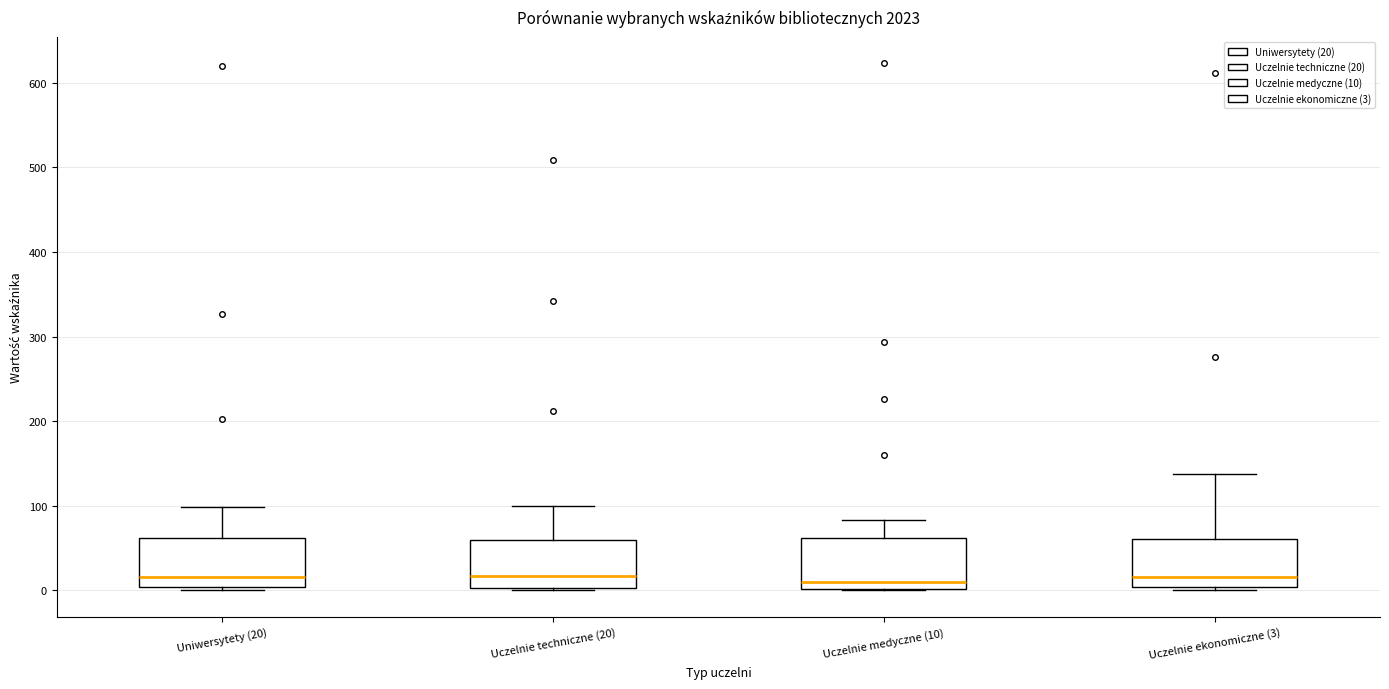

Reading left to right, transcribe this box plot: for each box, give where its median line is, the range the box spans, and where its two whiskers end, as read against the y-axis. The values are not printed on the chart, so give them approximately, as read against the axis.

Uniwersytety (20): median 20, box 0 to 60, whiskers 0 (just below the box's lower edge) to 100
Uczelnie techniczne (20): median 20, box 0 to 60, whiskers 0 to 100
Uczelnie medyczne (10): median 10, box 0 to 60, whiskers 0 to 80
Uczelnie ekonomiczne (3): median 20, box 0 to 60, whiskers 0 (just below the box's lower edge) to 140